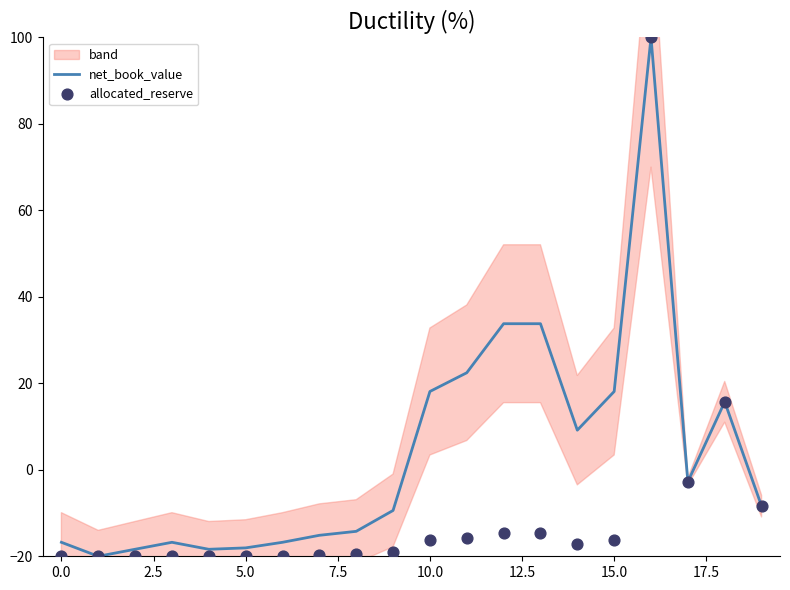

At how many categories does at least one series exceed 57?

1